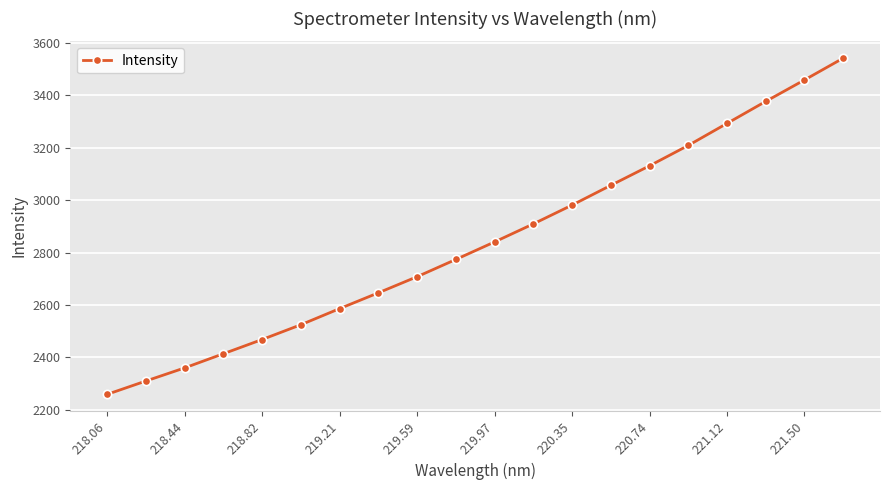

What is the maximum value shown in the chart?

3541.1